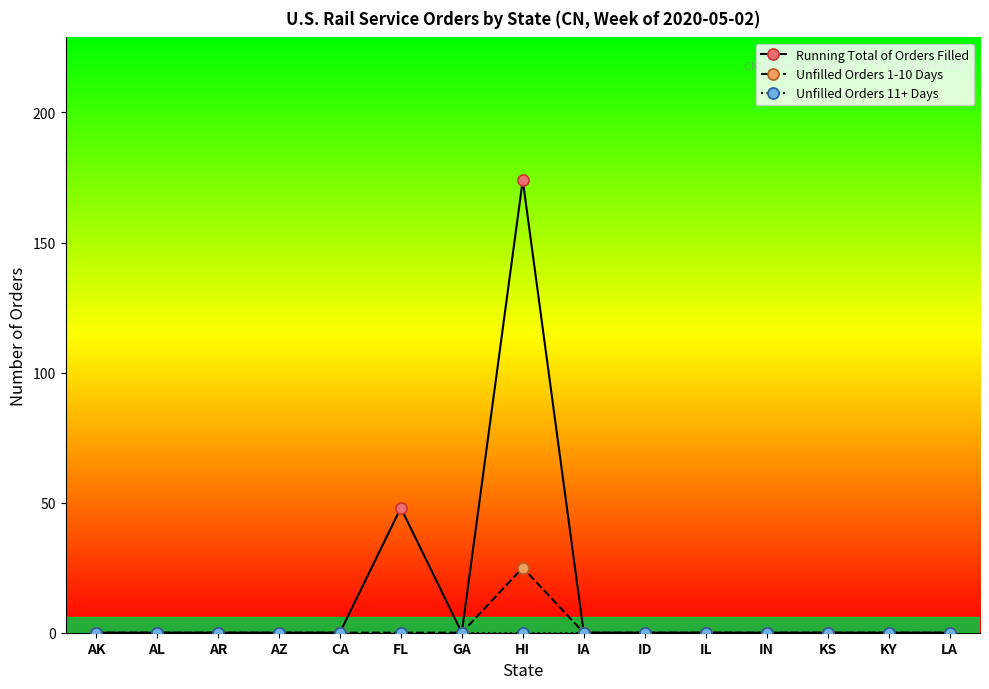

What is the difference between the highest and lowest values at FL?

48